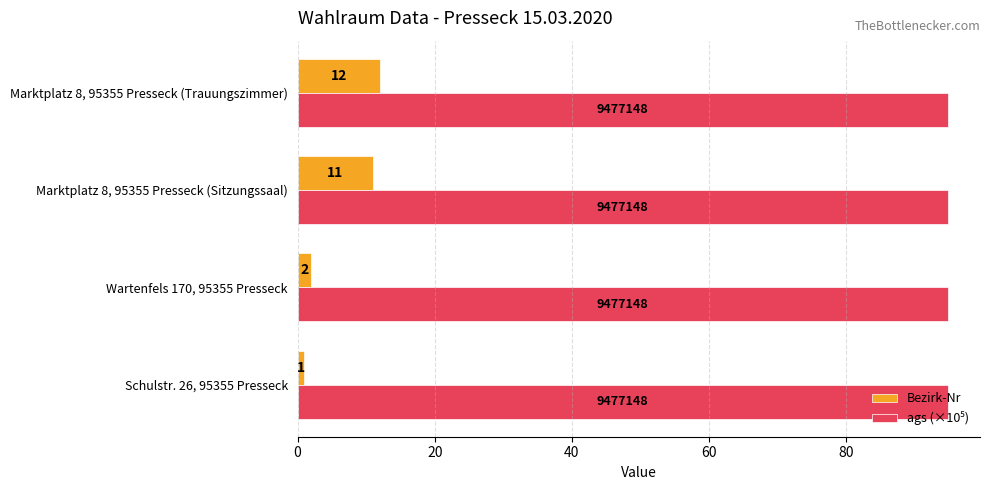

Is it true that Bezirk-Nr equals 1.0 at Schulstr. 26, 95355 Presseck?

True